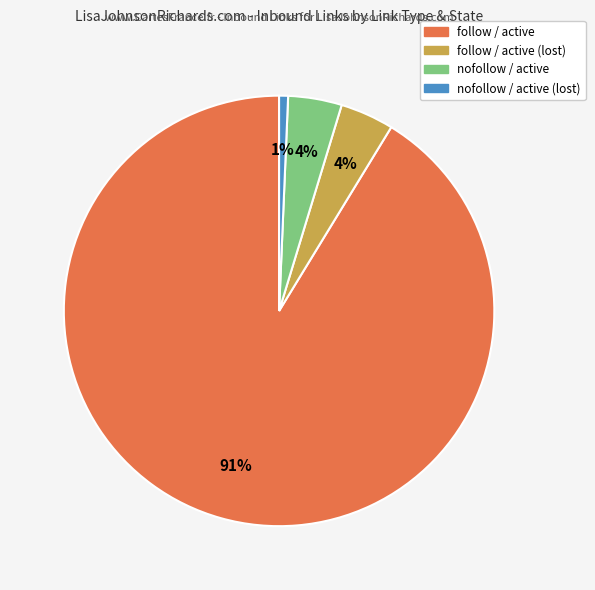

Does any single category account for the majority?

Yes